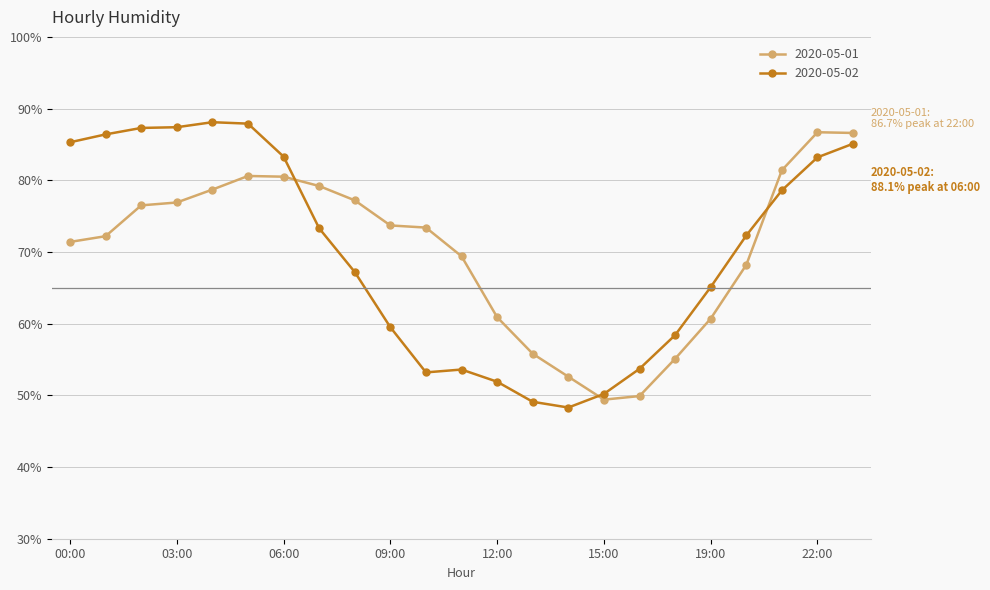

What is the sum of all 2020-05-02 values?

1608.4